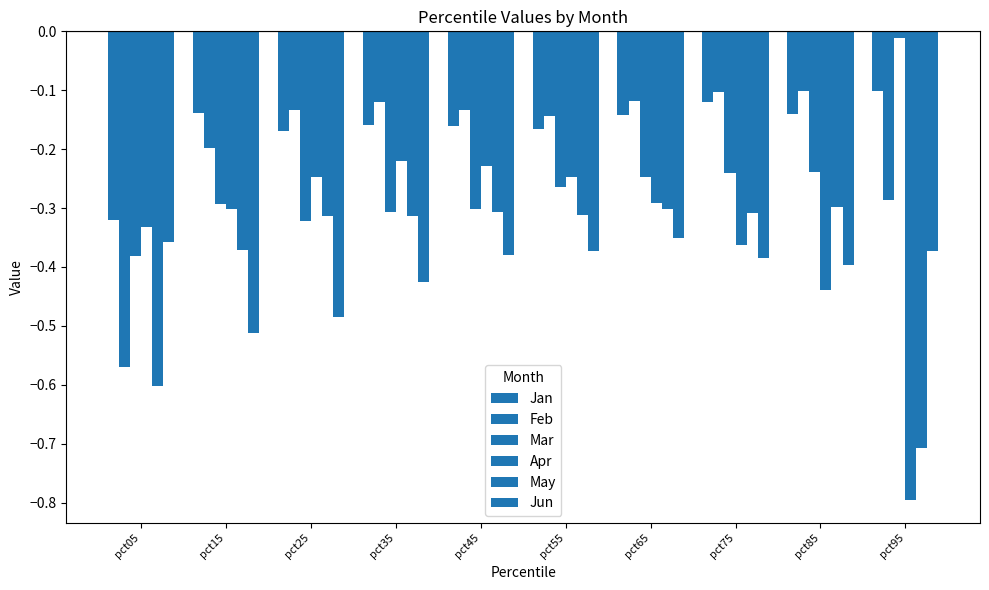

The Jan series shows -0.1 at pct35. True or false?

False